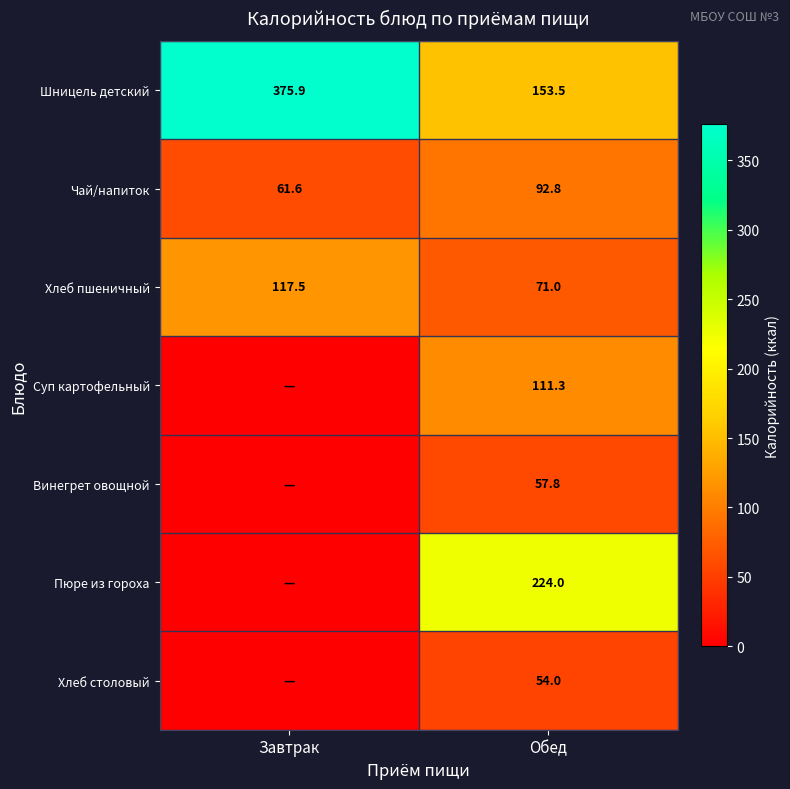

At which label does Хлеб пшеничный first exceed 117?

Завтрак